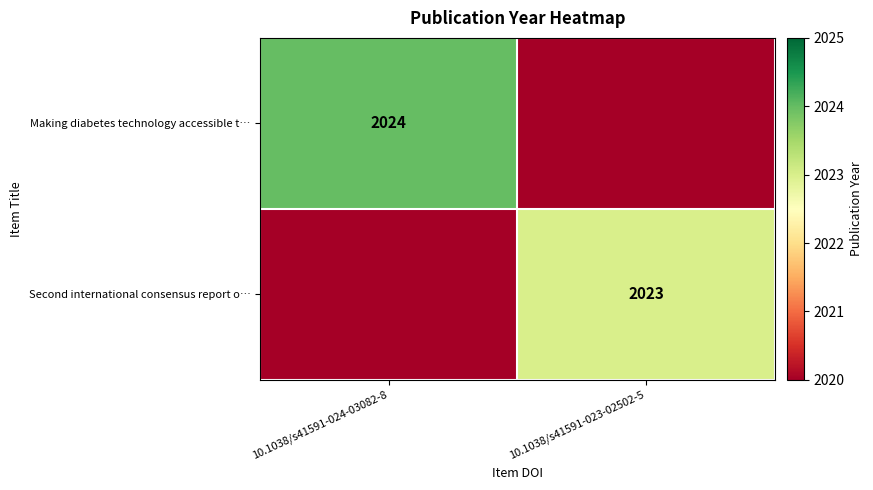

The value of Second international consensus report o… at 10.1038/s41591-023-02502-5 is 896. True or false?

False